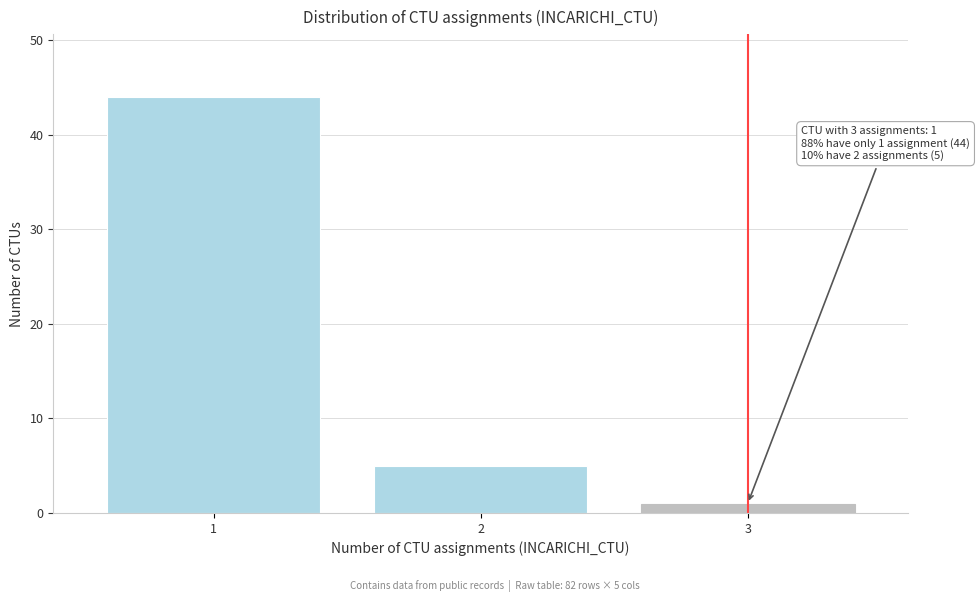

Reading left to right, extract all data points from this chart.

1=44	2=5	3=1